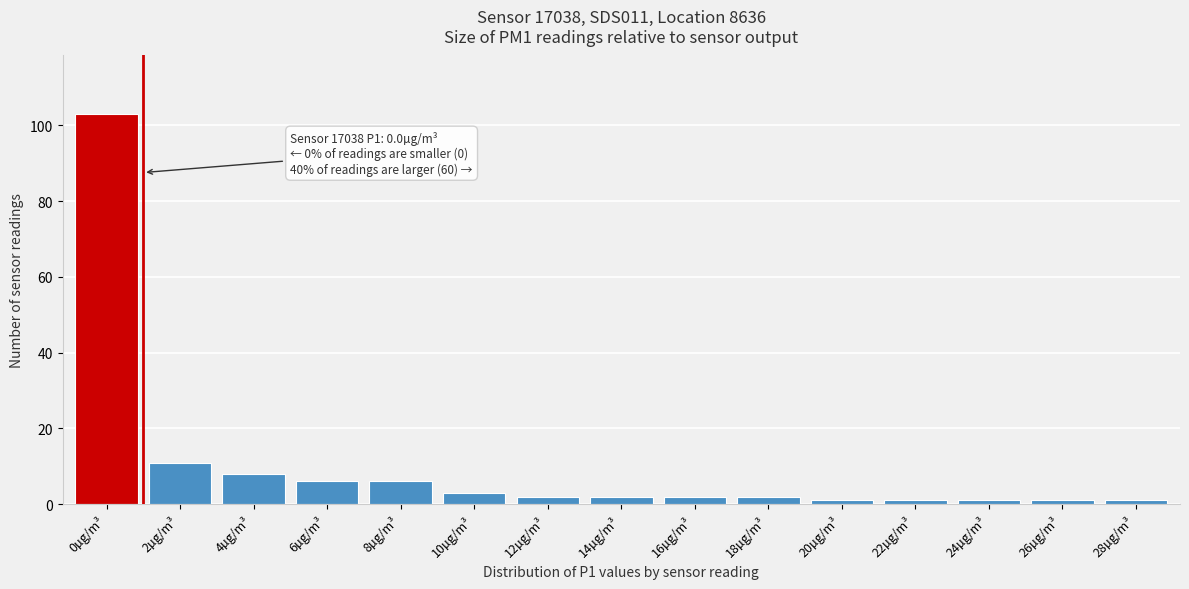

Reading right to left, what are all the values shown in this chart?

1	1	1	1	1	2	2	2	2	3	6	6	8	11	103